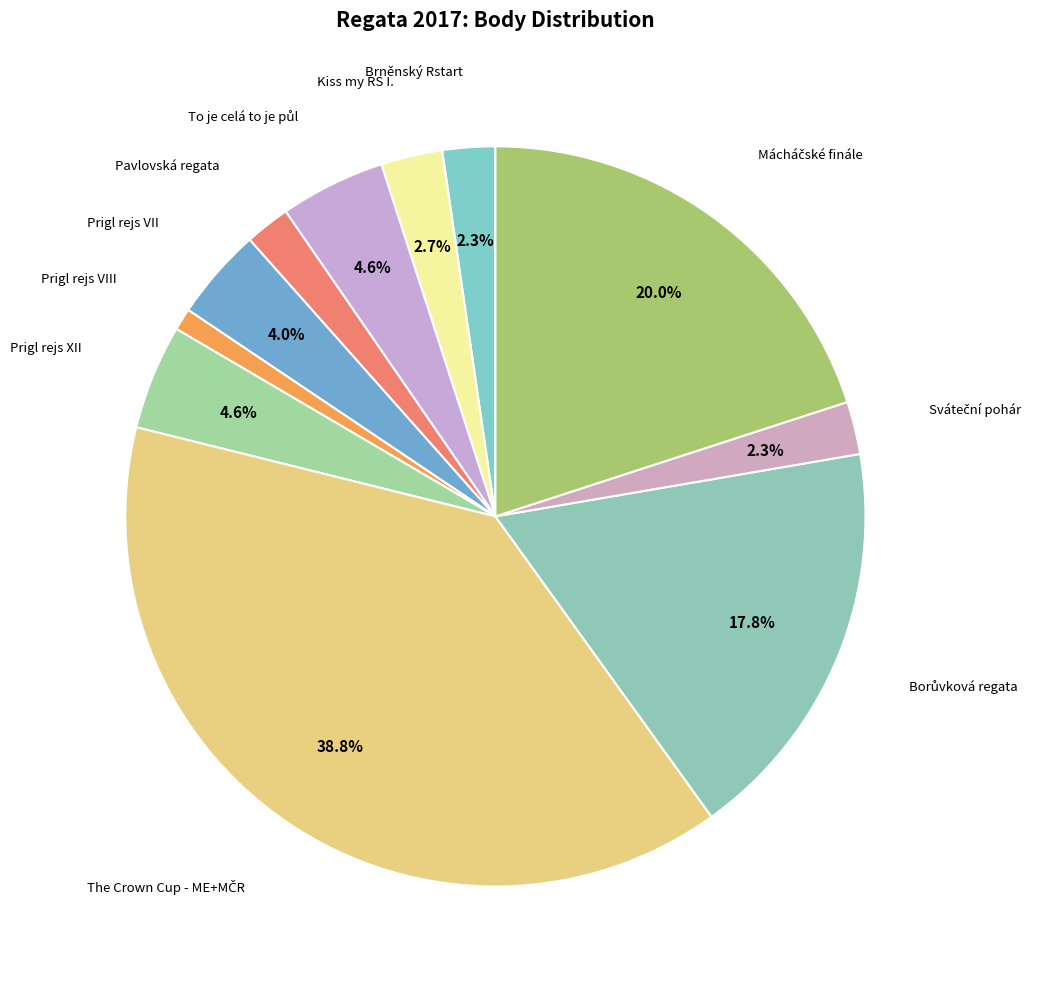

How many segments does this pie chart have?

11